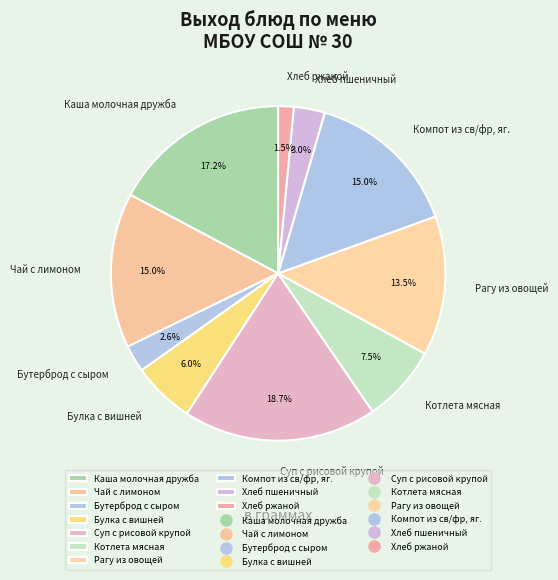

Which category has the biggest portion of the pie?

Суп с рисовой крупой